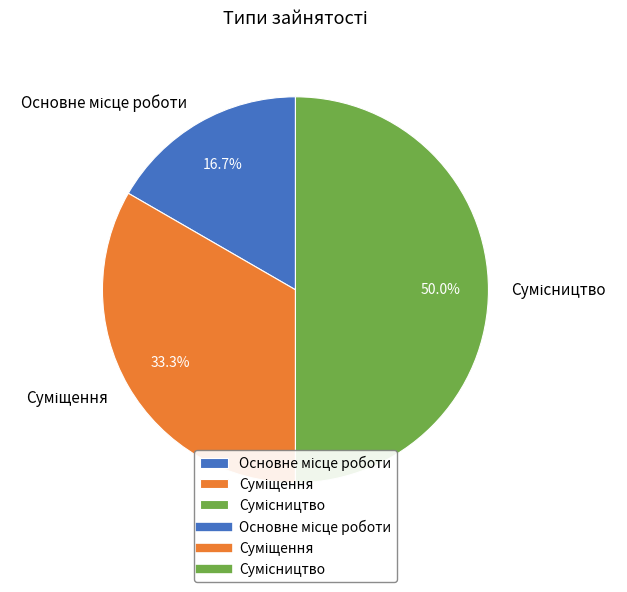

Which category has the smallest portion of the pie?

Основне місце роботи